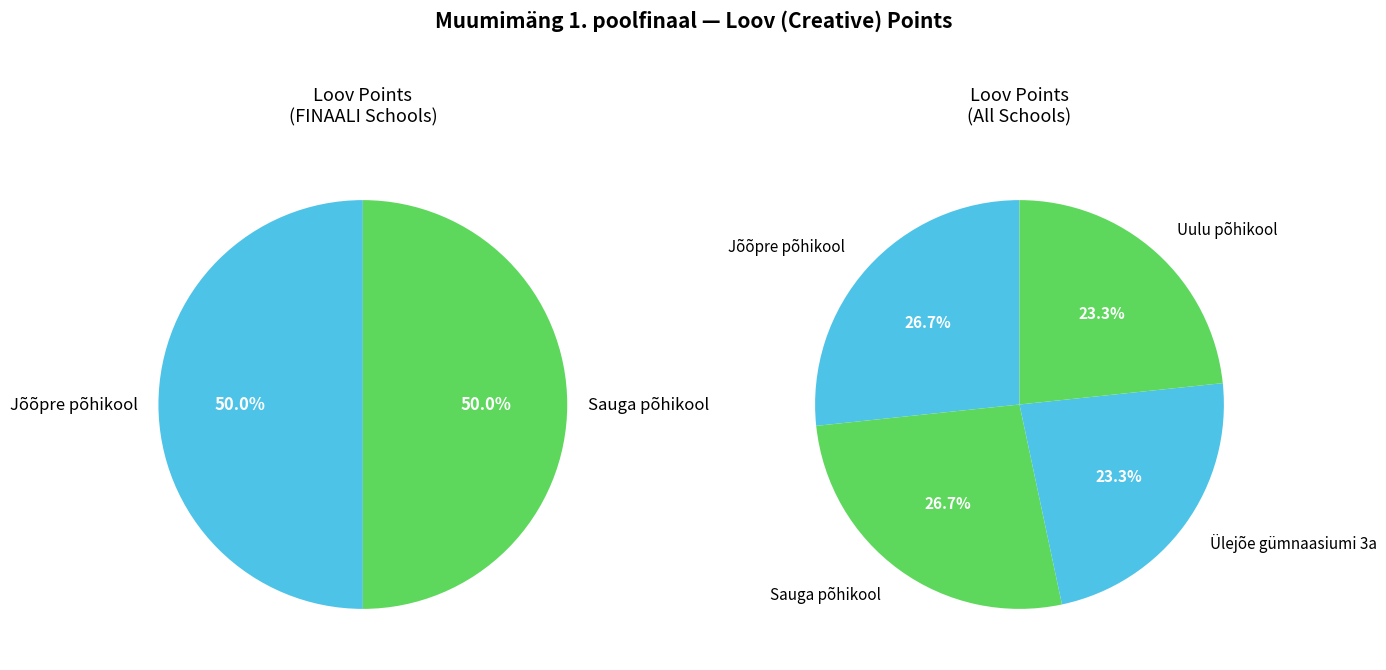

Which slice is the largest?

Jõõpre põhikool